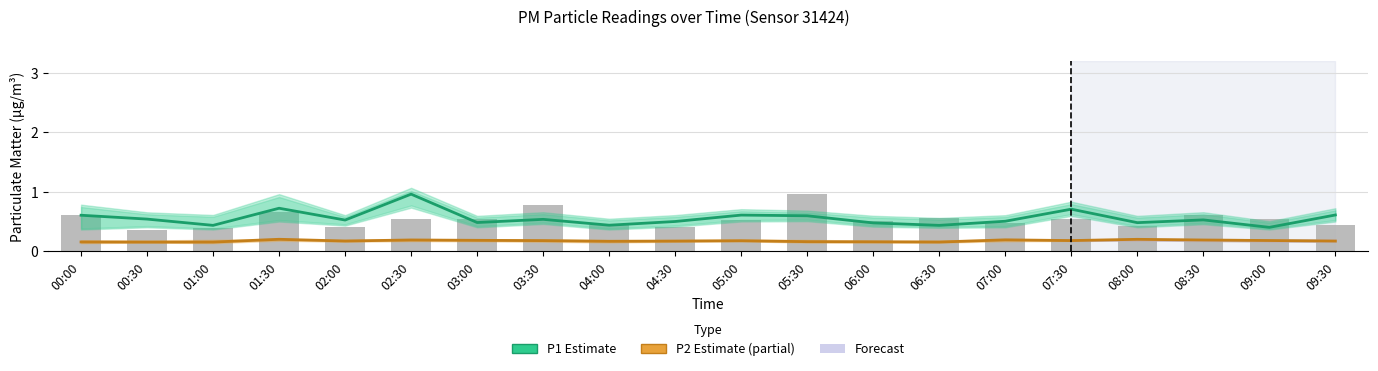

What is the average value of the P2 (Estimate based on partial data) series?

0.2